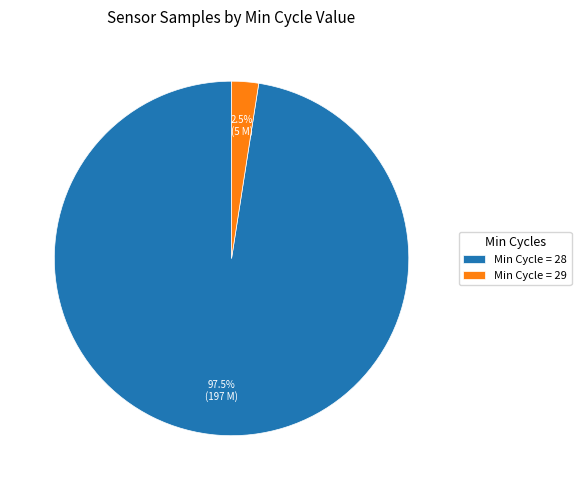

Count the number of slices in the pie.

2